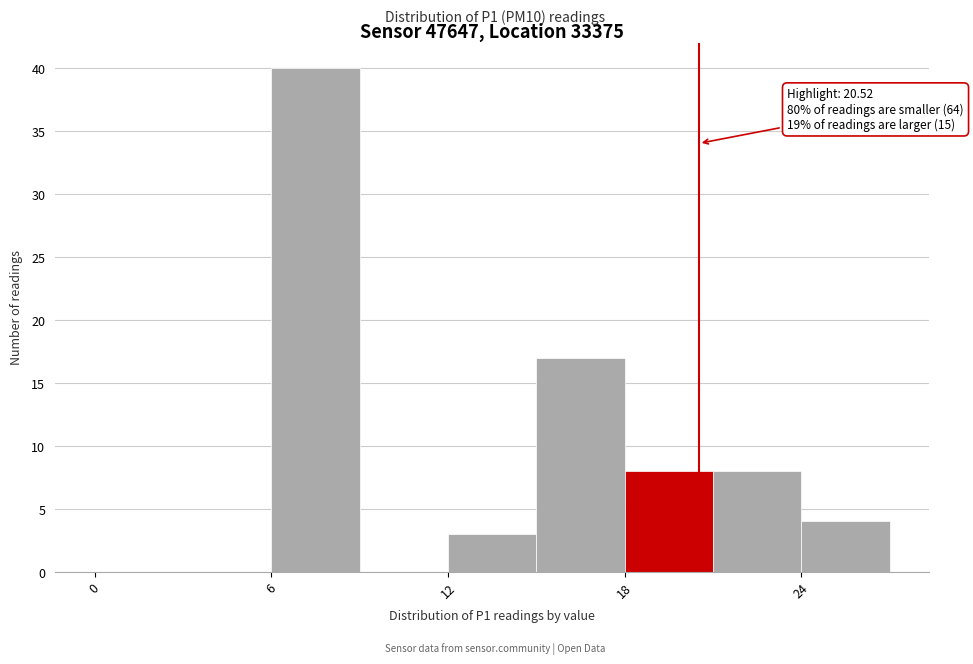

Around what value on the x-axis is the tallest bar? Give the approximate position of its centre, as read against the axis.

8